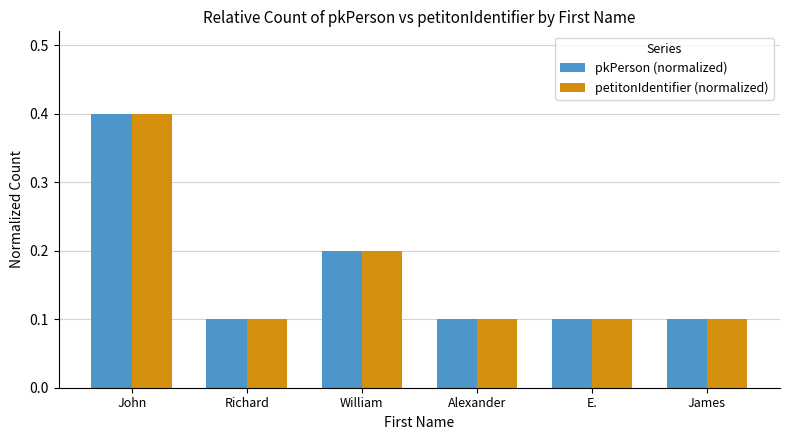

Reading right to left, extract all data points from this chart.

pkPerson (normalized): 0.1	0.1	0.1	0.2	0.1	0.4
petitonIdentifier (normalized): 0.1	0.1	0.1	0.2	0.1	0.4